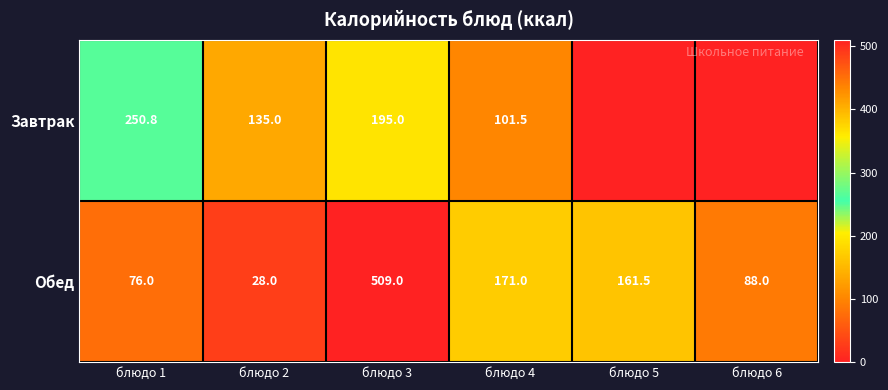

At how many categories does at least one series exceed 467?

1